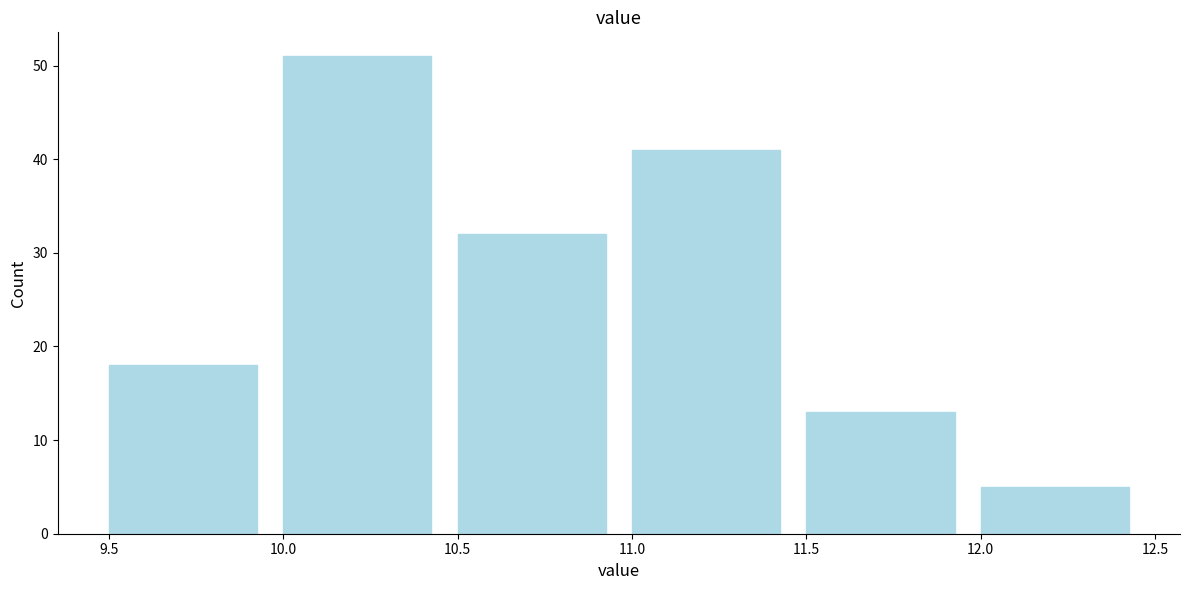

Which range on the x-axis has the tallest bar?

10.0 to 10.5